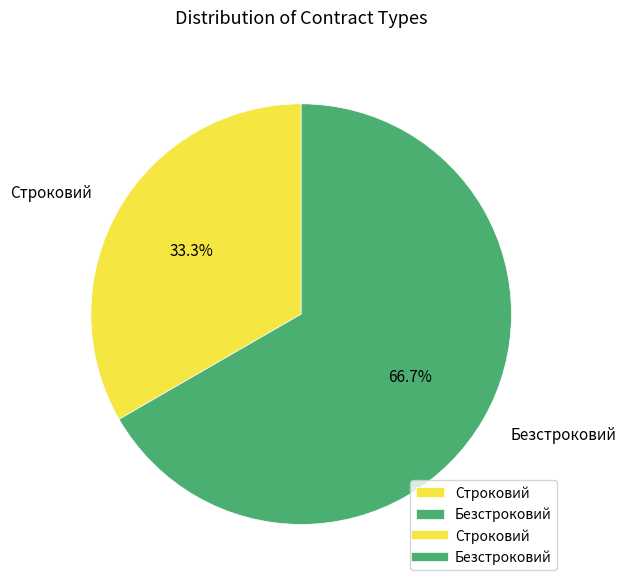

To the nearest percent, what is the difference between the Безстроковий and Строковий slice percentages?

33%